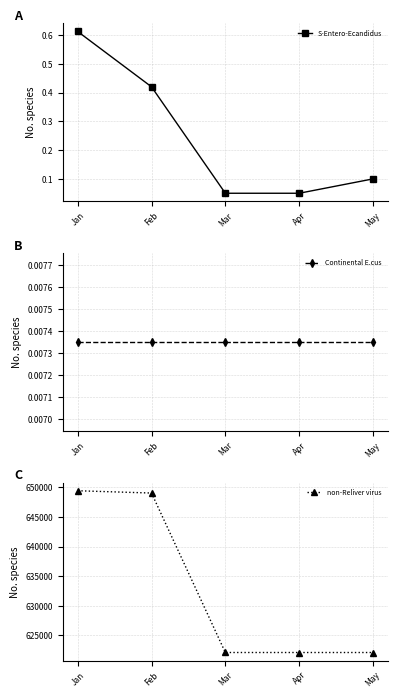

What is the approximate value of non-Reliver virus at May?

622123